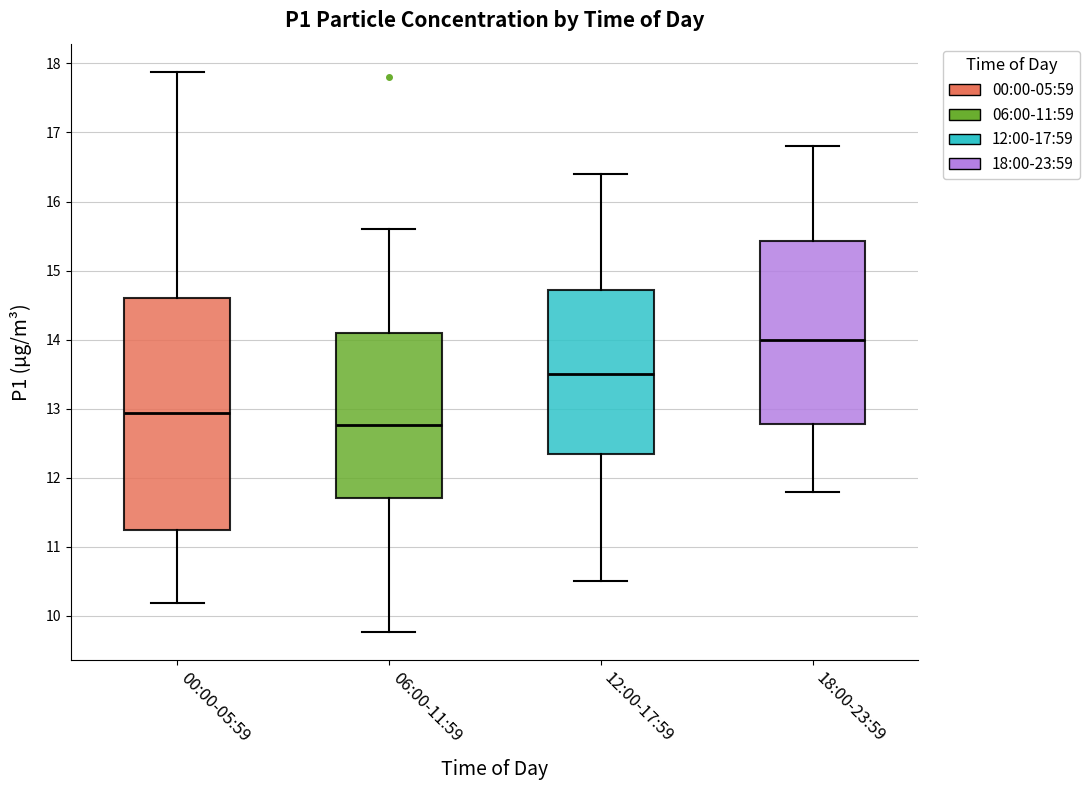

Which box is the tallest, from its lower edge to its upper edge?

00:00-05:59